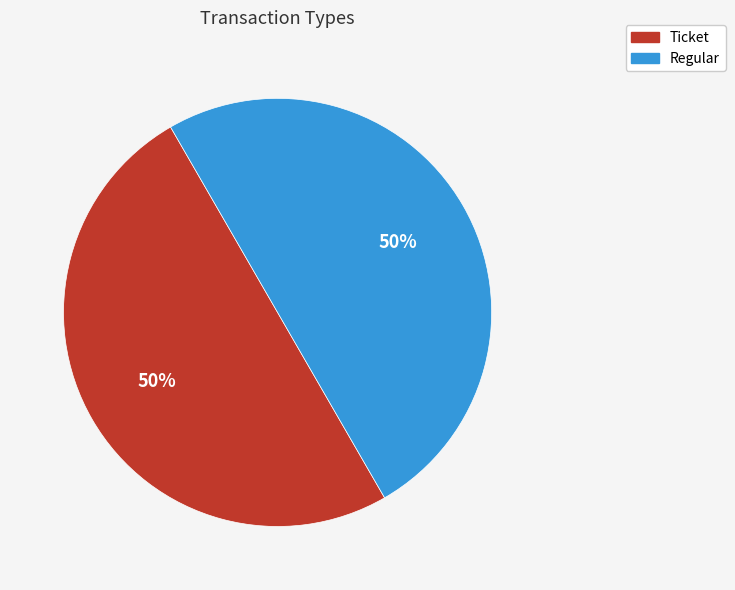

The Ticket slice represents 60% of the pie. True or false?

False